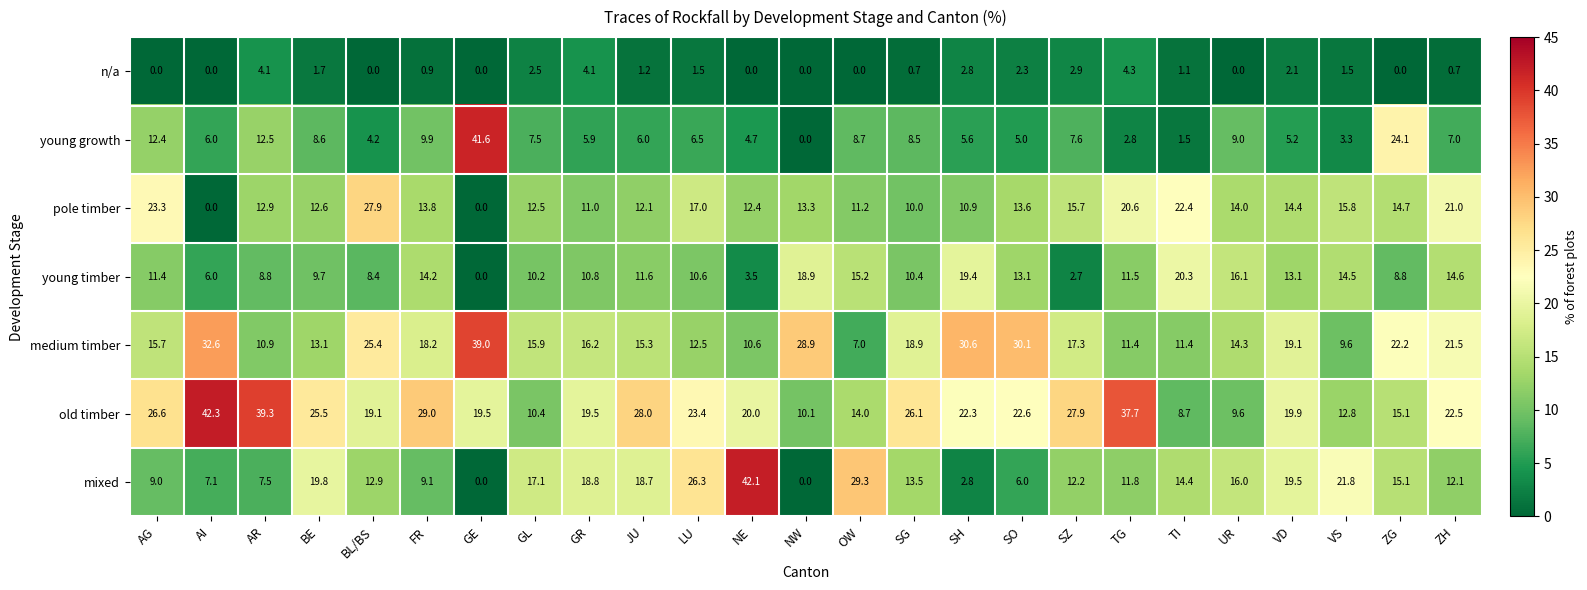

What is the difference between the second highest and minimum values in the n/a series?

4.1